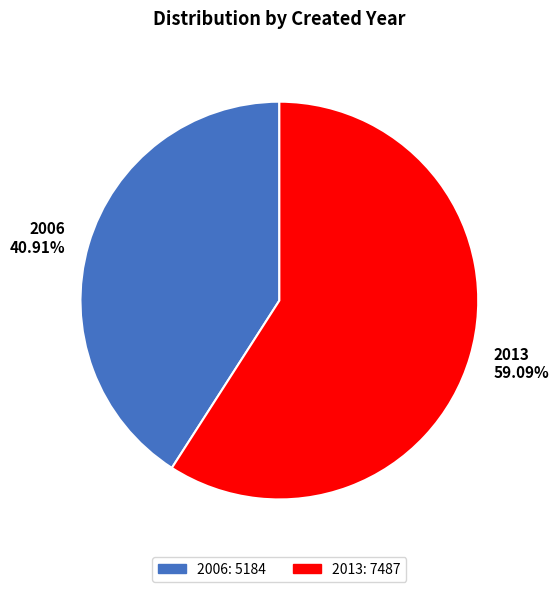

What portion of the pie excludes 2013?

40.9%